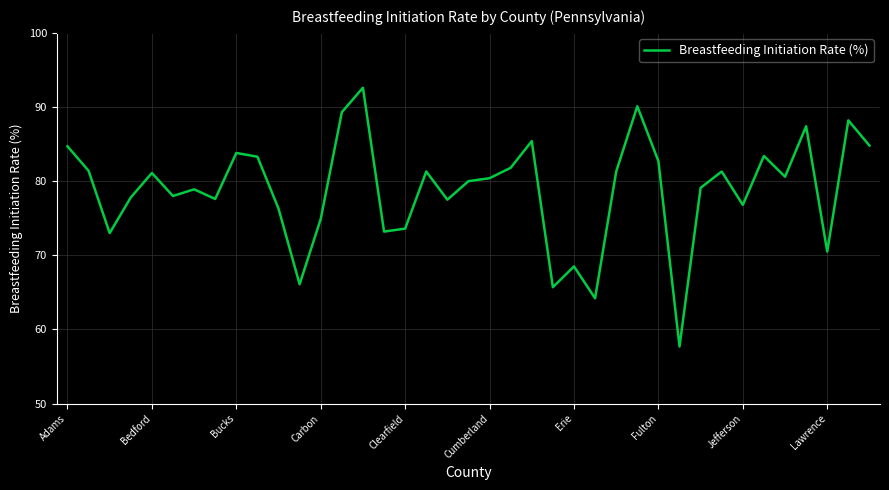

What is the greatest value displayed?

92.6